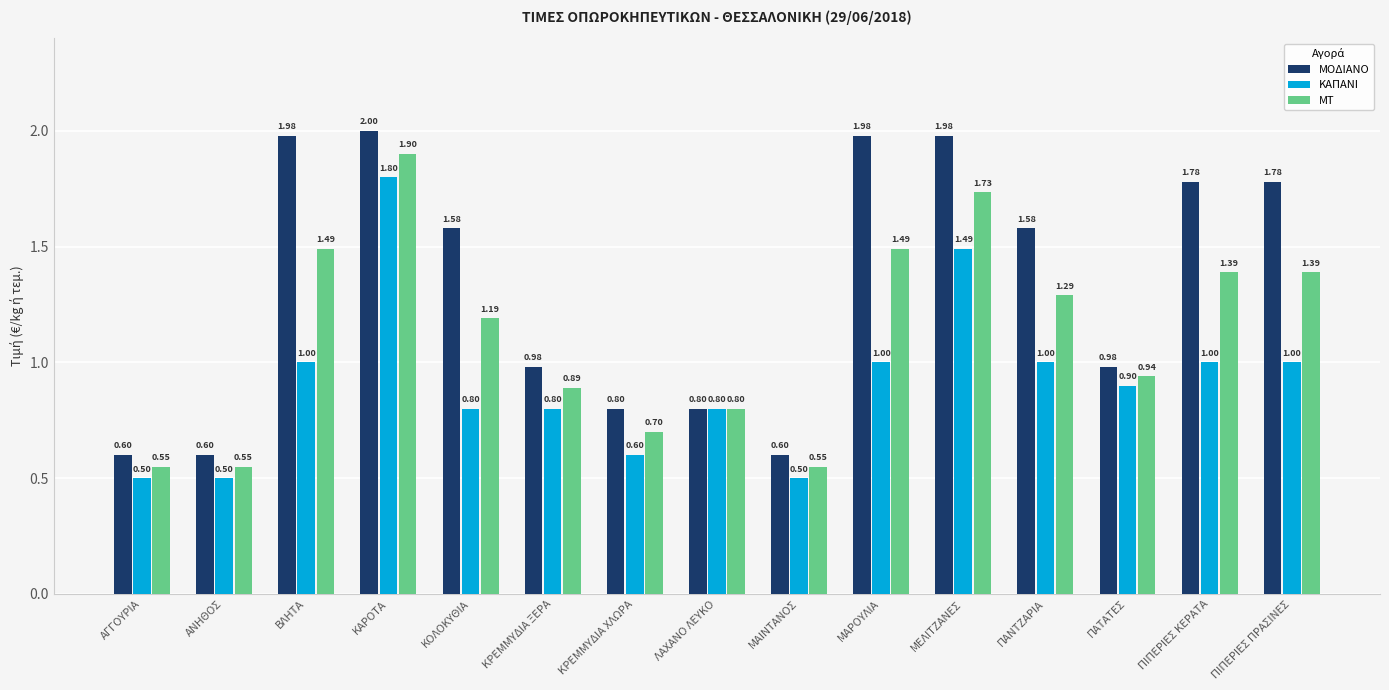

What is the spread (max minus min) of values at ΠΑΤΑΤΕΣ?

0.1